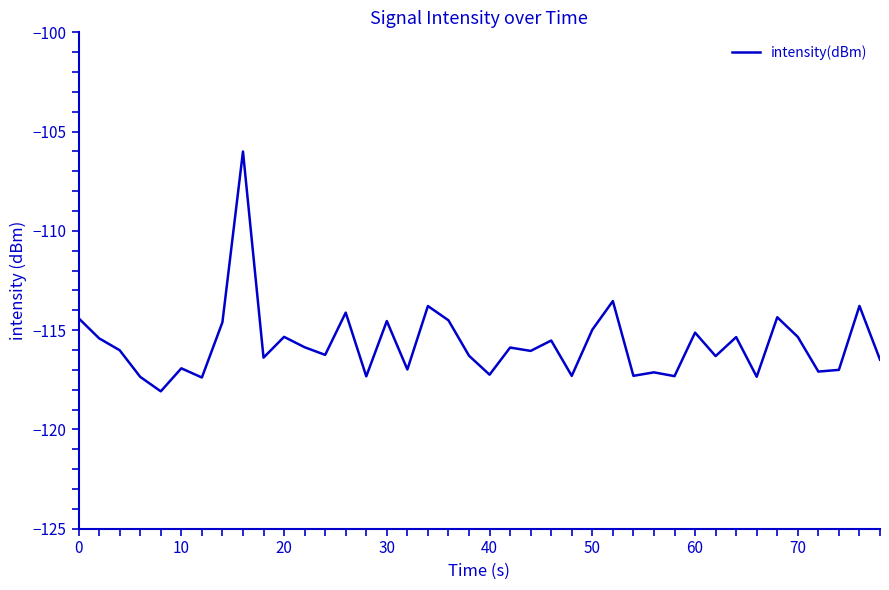

What is the difference between the maximum and minimum values?

12.1